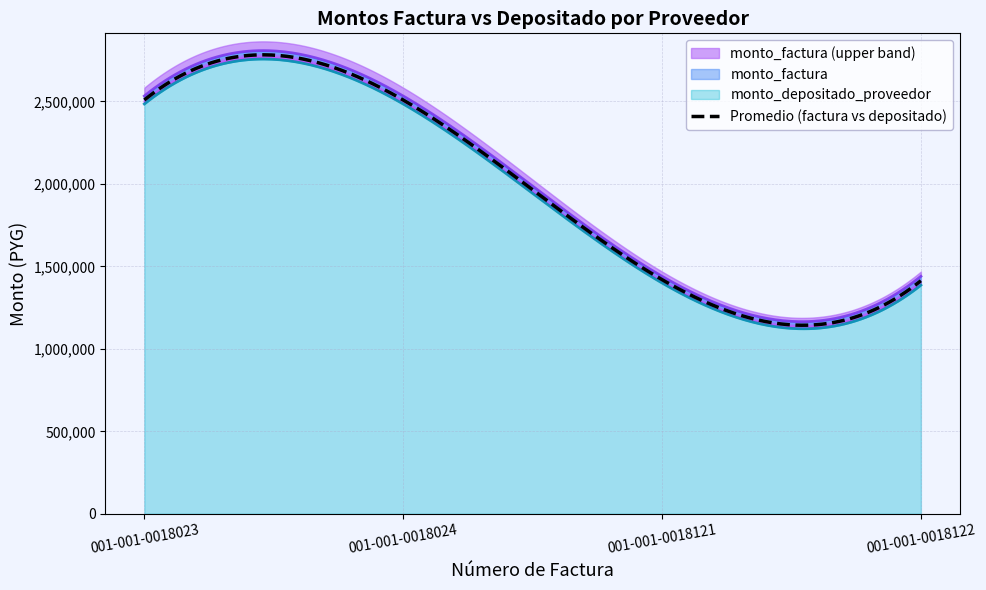

True or false: monto_factura and monto_depositado_proveedor intersect in this chart.

False